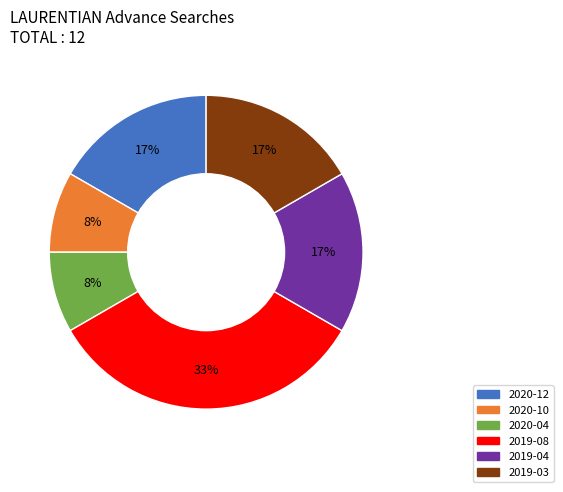

Which slice is the largest?

2019-08